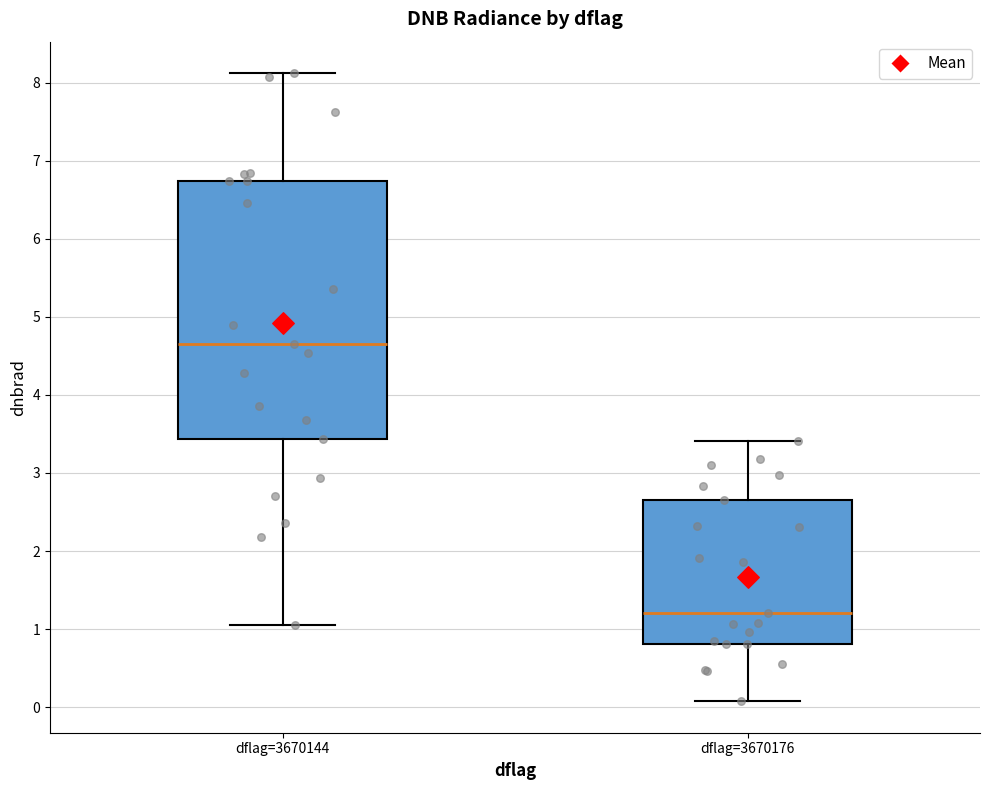

Reading left to right, read every box against the y-axis: the position of its median line, the range the box covers, and the ends of its whiskers. The values are not printed on the chart, so give them approximately, as read against the axis.

dflag=3670144: median 4.7, box 3.4 to 6.7, whiskers 1.0 to 8.1
dflag=3670176: median 1.2, box 0.8 to 2.7, whiskers 0.1 to 3.4